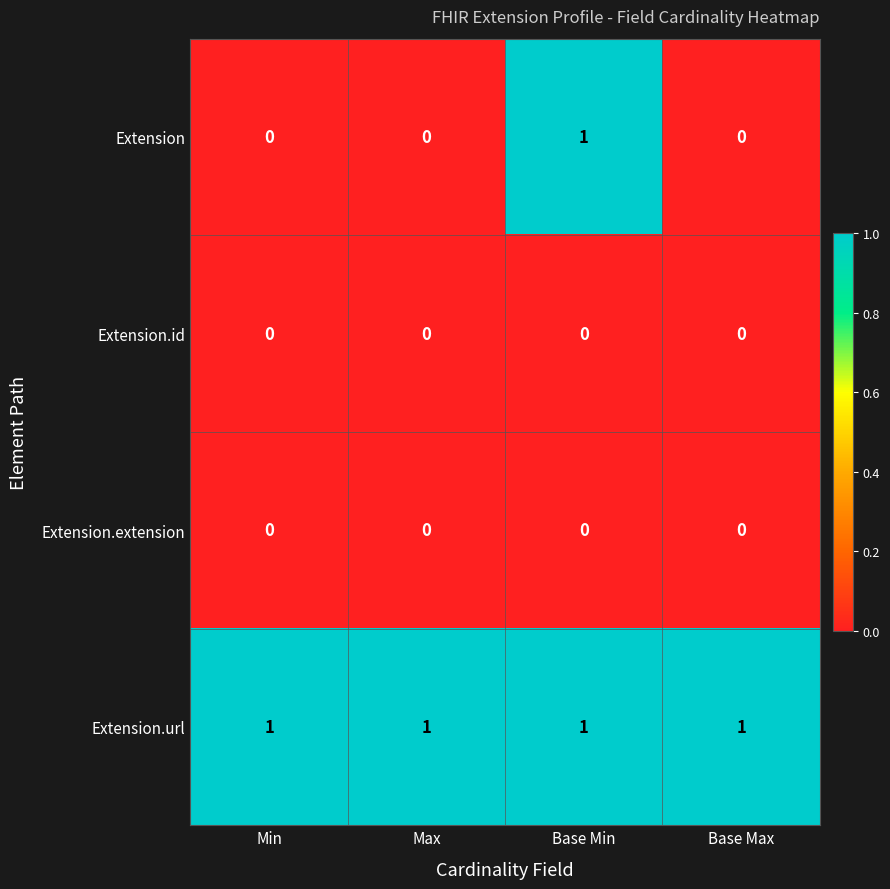

Which series has the largest total across all categories?

Extension.url